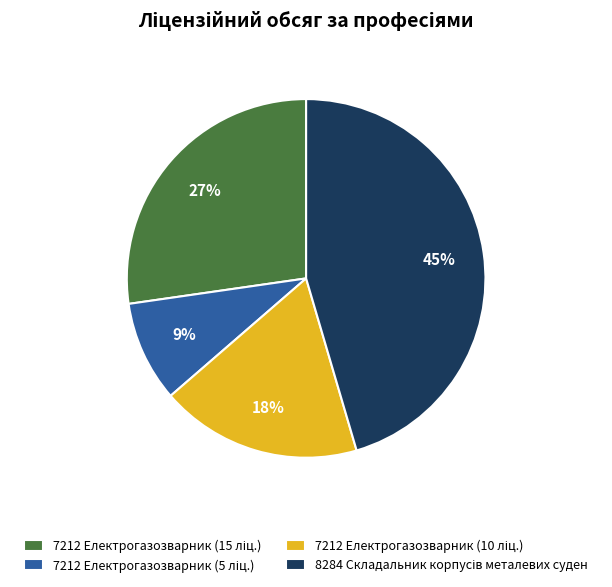

To the nearest percent, what is the average slice percentage?

25%